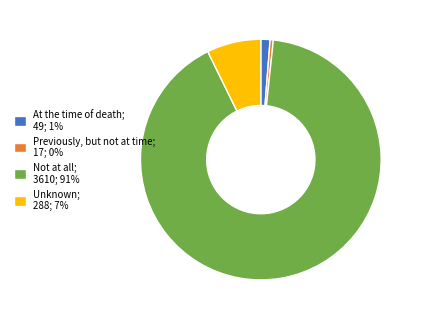

True or false: At the time of death accounts for 1% of the total.

True